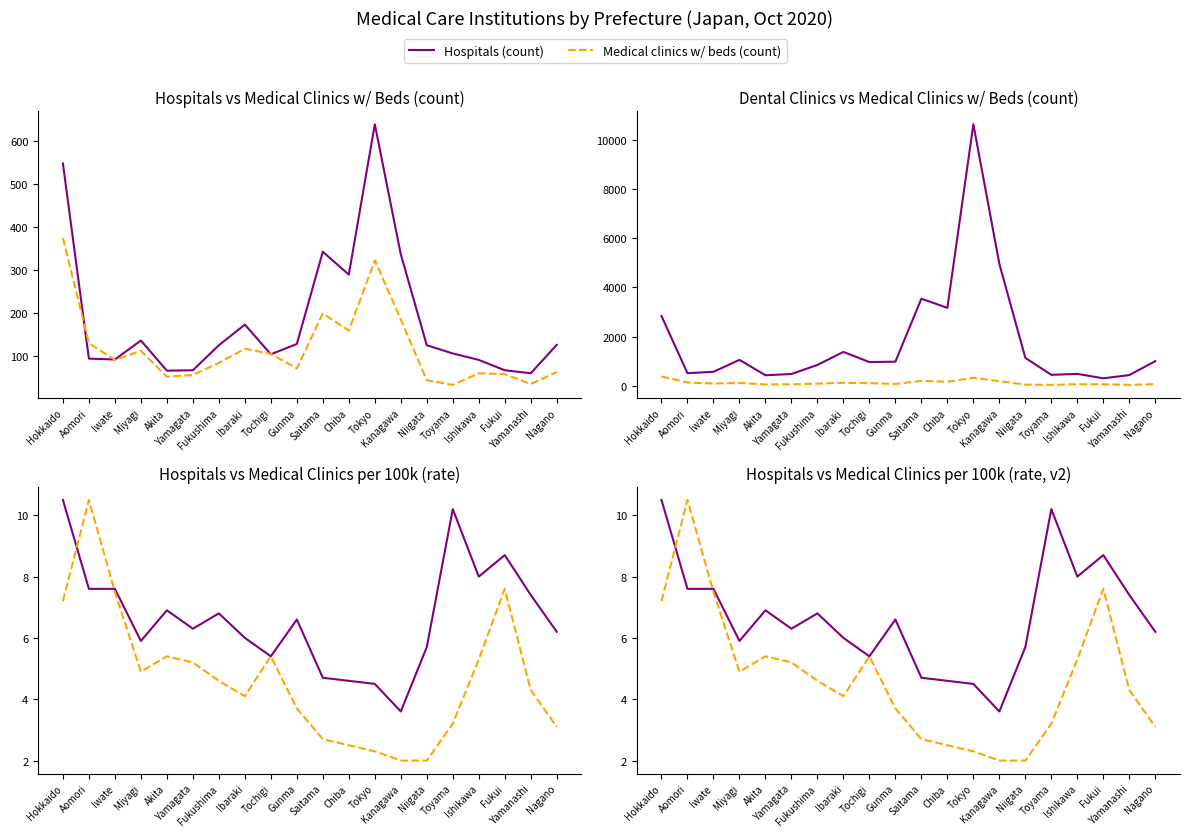

Reading right to left, list all the values displayed in this chart.

Hospitals (count): Nagano=126.0	Yamanashi=60.0	Fukui=67.0	Ishikawa=91.0	Toyama=106.0	Niigata=125.0	Kanagawa=336.0	Tokyo=638.0	Chiba=289.0	Saitama=342.0	Gunma=128.0	Tochigi=104.0	Ibaraki=173.0	Fukushima=125.0	Yamagata=67.0	Akita=66.0	Miyagi=136.0	Iwate=92.0	Aomori=94.0	Hokkaido=547.0
Medical clinics w/ beds (count): Nagano=63.0	Yamanashi=35.0	Fukui=58.0	Ishikawa=60.0	Toyama=33.0	Niigata=44.0	Kanagawa=185.0	Tokyo=322.0	Chiba=159.0	Saitama=199.0	Gunma=71.0	Tochigi=105.0	Ibaraki=117.0	Fukushima=84.0	Yamagata=56.0	Akita=52.0	Miyagi=112.0	Iwate=91.0	Aomori=130.0	Hokkaido=374.0
Dental clinics (count): Nagano=1001.0	Yamanashi=432.0	Fukui=301.0	Ishikawa=481.0	Toyama=442.0	Niigata=1132.0	Kanagawa=4959.0	Tokyo=10642.0	Chiba=3169.0	Saitama=3542.0	Gunma=979.0	Tochigi=962.0	Ibaraki=1375.0	Fukushima=846.0	Yamagata=476.0	Akita=426.0	Miyagi=1052.0	Iwate=566.0	Aomori=511.0	Hokkaido=2840.0
Hospitals per 100k: Nagano=6.2	Yamanashi=7.4	Fukui=8.7	Ishikawa=8.0	Toyama=10.2	Niigata=5.7	Kanagawa=3.6	Tokyo=4.5	Chiba=4.6	Saitama=4.7	Gunma=6.6	Tochigi=5.4	Ibaraki=6.0	Fukushima=6.8	Yamagata=6.3	Akita=6.9	Miyagi=5.9	Iwate=7.6	Aomori=7.6	Hokkaido=10.5
Medical clinics w/ beds per 100k: Nagano=3.1	Yamanashi=4.3	Fukui=7.6	Ishikawa=5.3	Toyama=3.2	Niigata=2.0	Kanagawa=2.0	Tokyo=2.3	Chiba=2.5	Saitama=2.7	Gunma=3.7	Tochigi=5.4	Ibaraki=4.1	Fukushima=4.6	Yamagata=5.2	Akita=5.4	Miyagi=4.9	Iwate=7.5	Aomori=10.5	Hokkaido=7.2